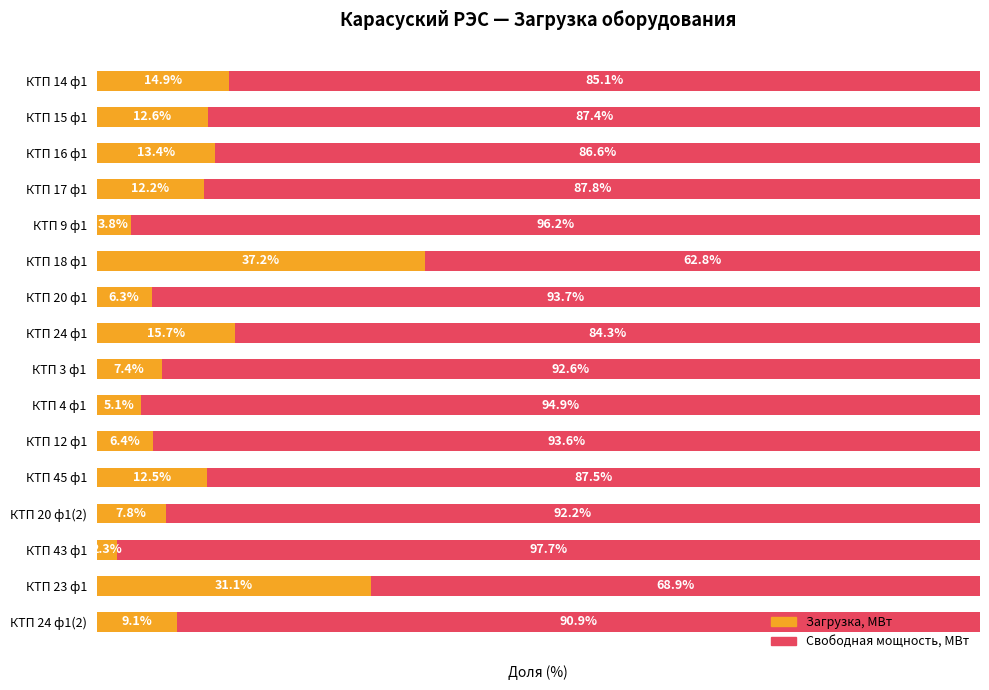

Where is Загрузка, МВт nearest to the value 19?

КТП 24 ф1